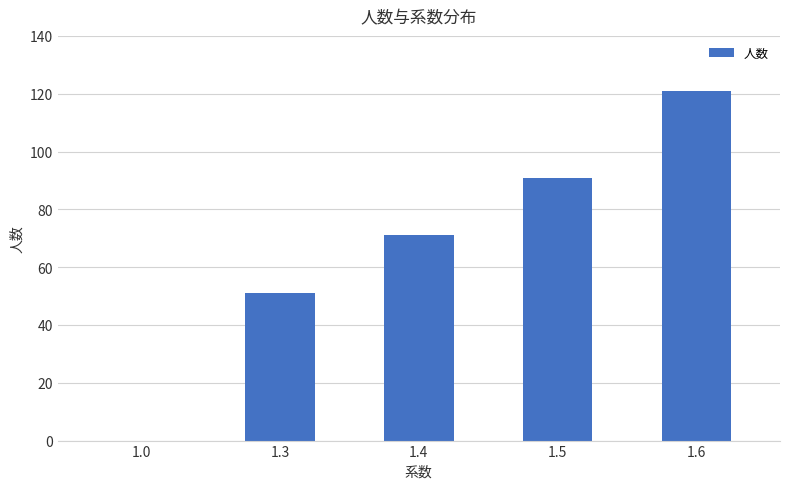

Reading left to right, what are all the values shown in this chart?

1.0=0	1.3=51	1.4=71	1.5=91	1.6=121